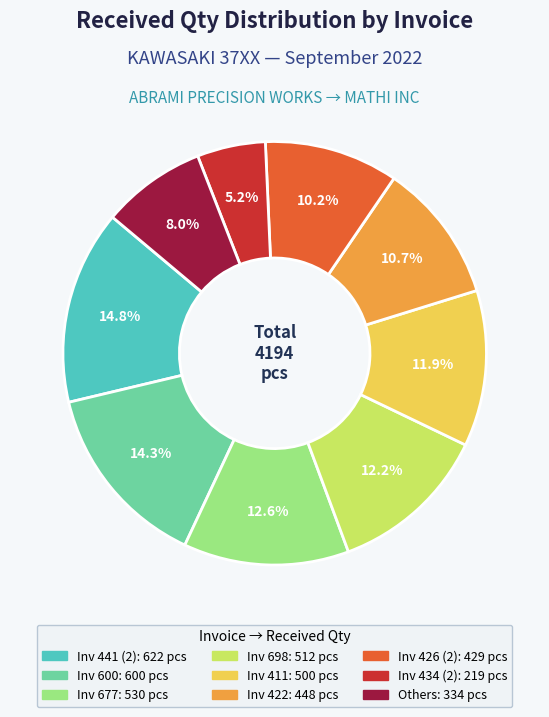

Does any single category account for the majority?

No